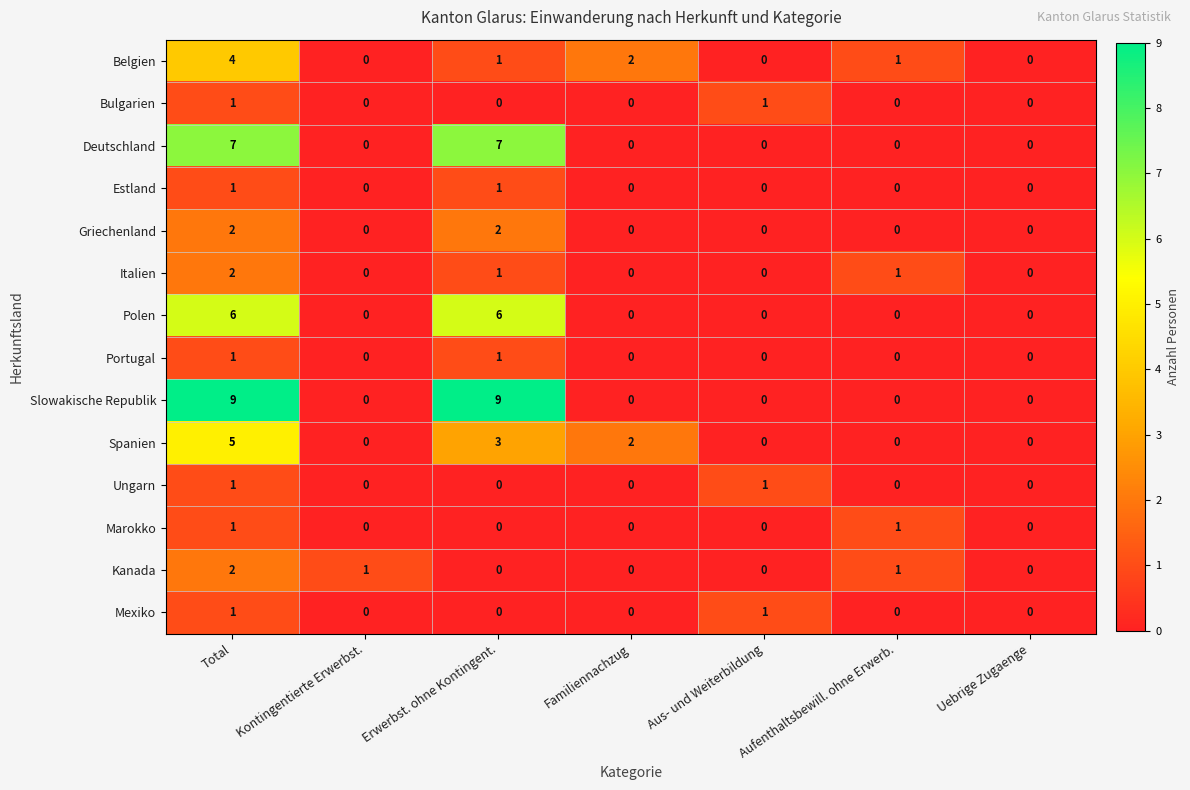

What is the total value across all series at Aus- und Weiterbildung?

3